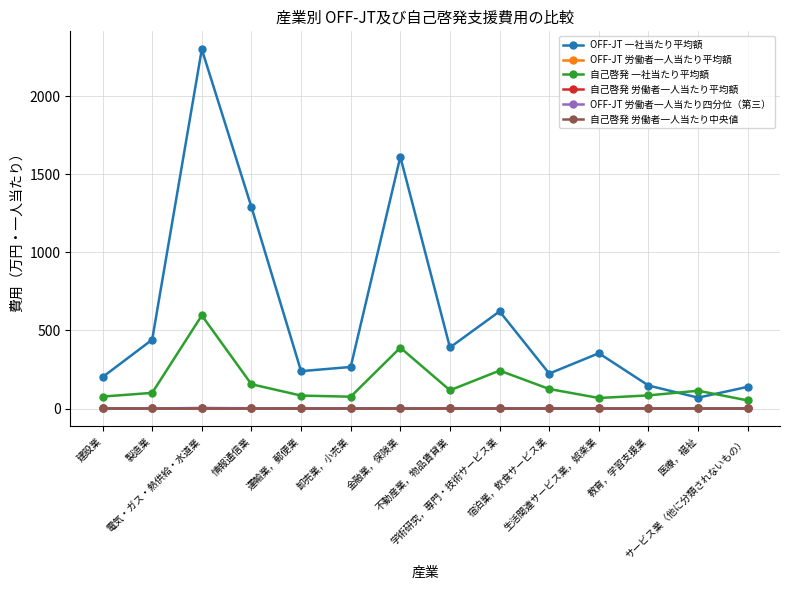

True or false: 自己啓発 労働者一人当たり平均額 has a value of 0.2 at 医療，福祉.

True